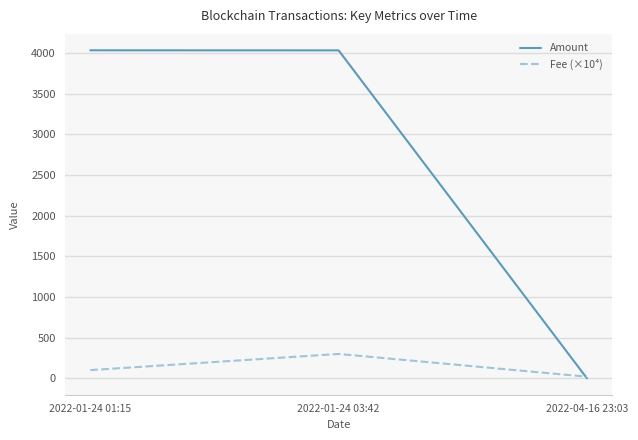

What position from the right is 2022-01-24 03:42?

2